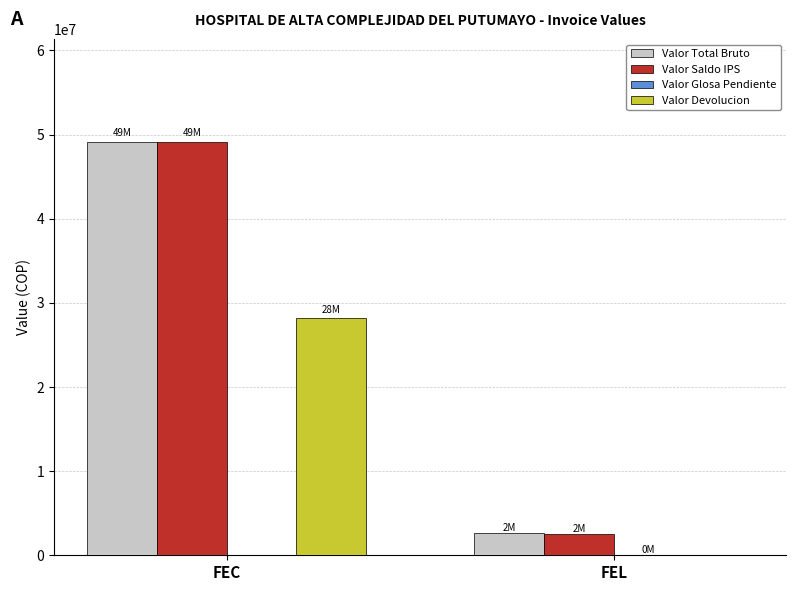

What is the approximate value of Valor Saldo IPS at FEC, to the nearest 50?

49061050